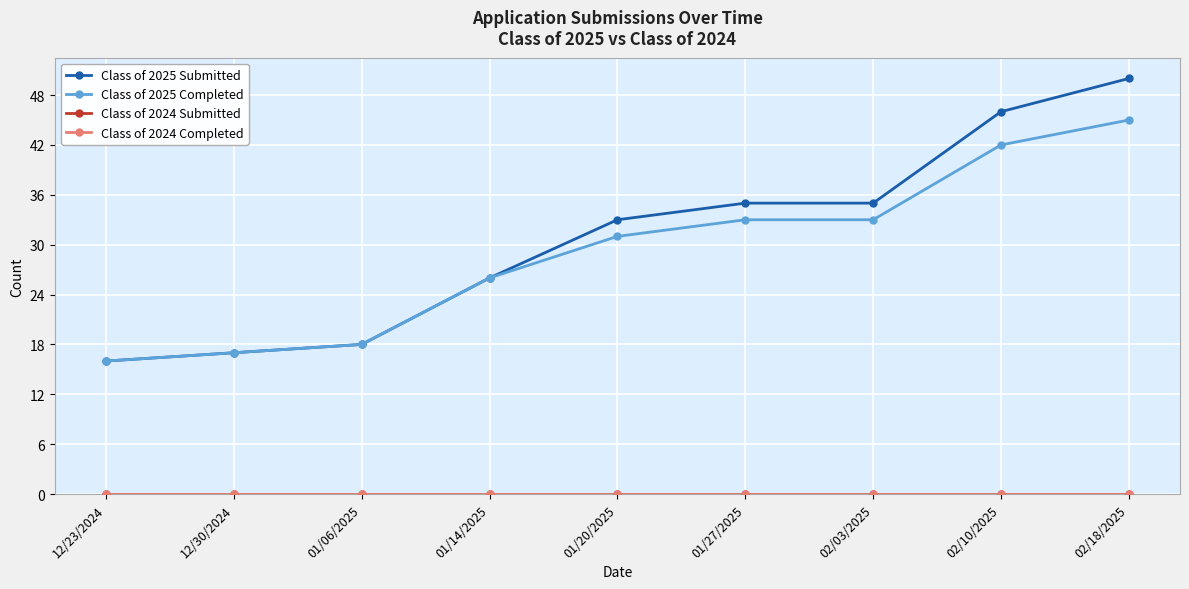

Rank the series by their maximum value, from lowest to highest.

Class of 2024 Submitted, Class of 2024 Completed, Class of 2025 Completed, Class of 2025 Submitted